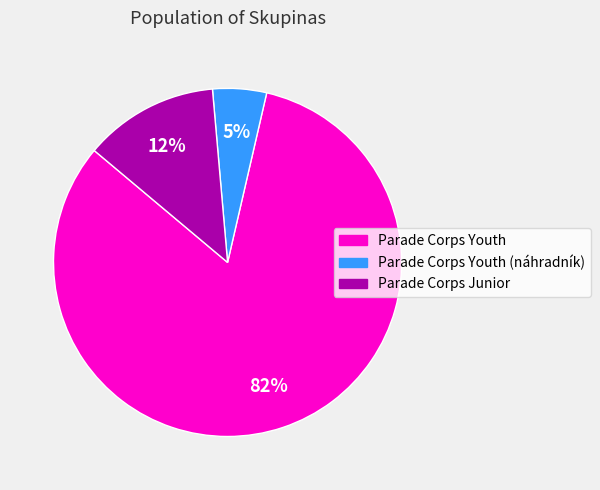

To the nearest percent, what is the average slice percentage?

33%